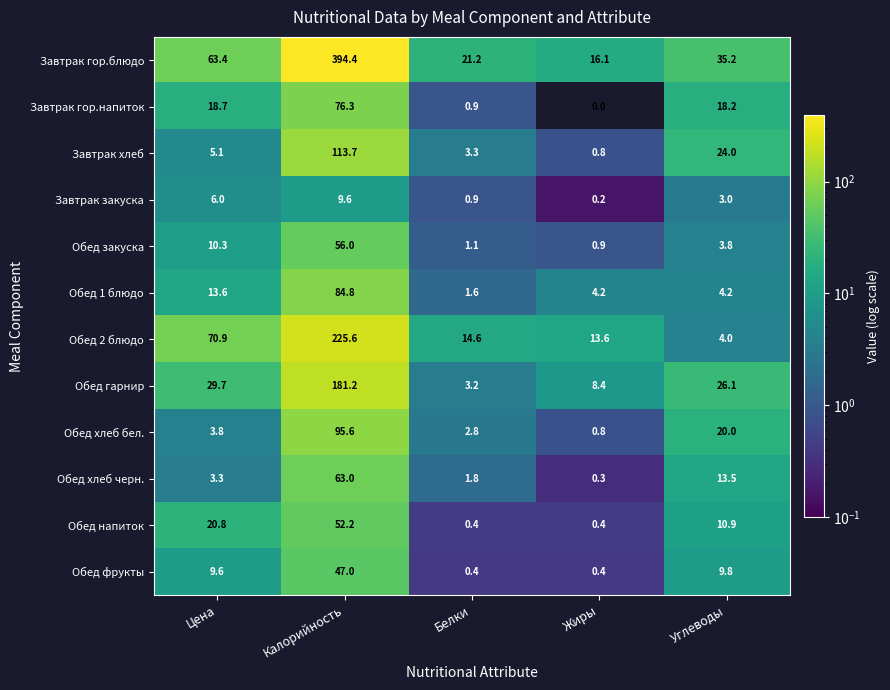

What is the greatest value displayed?

394.4